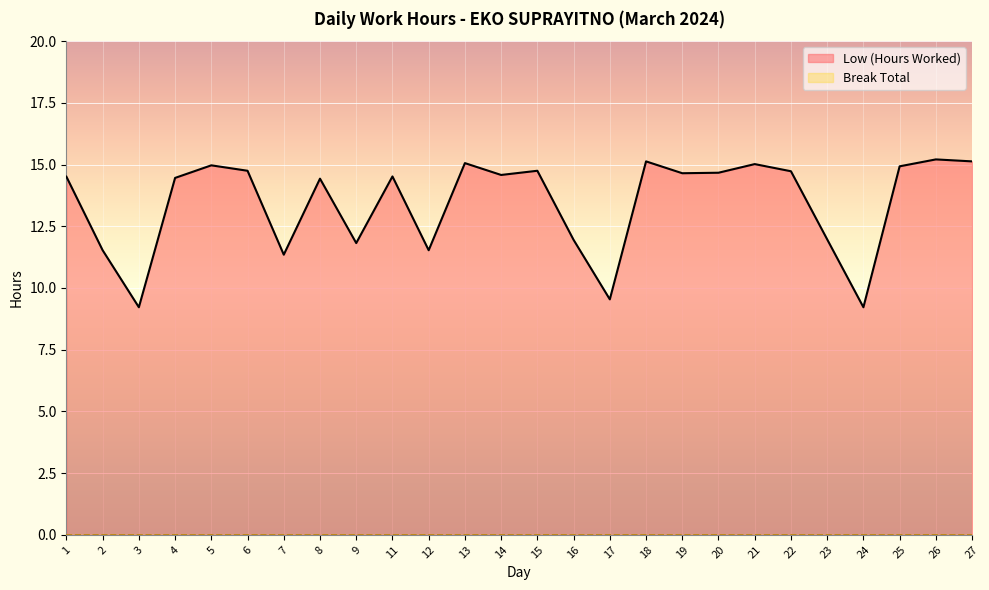

Where is the first local minimum?

3